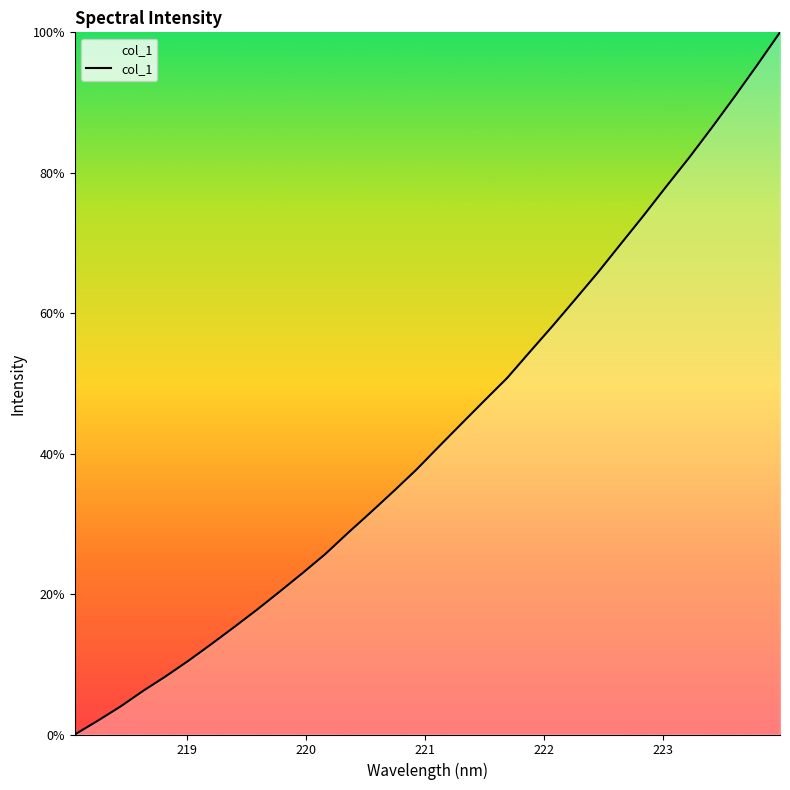

What is the maximum value shown in the chart?

100.0